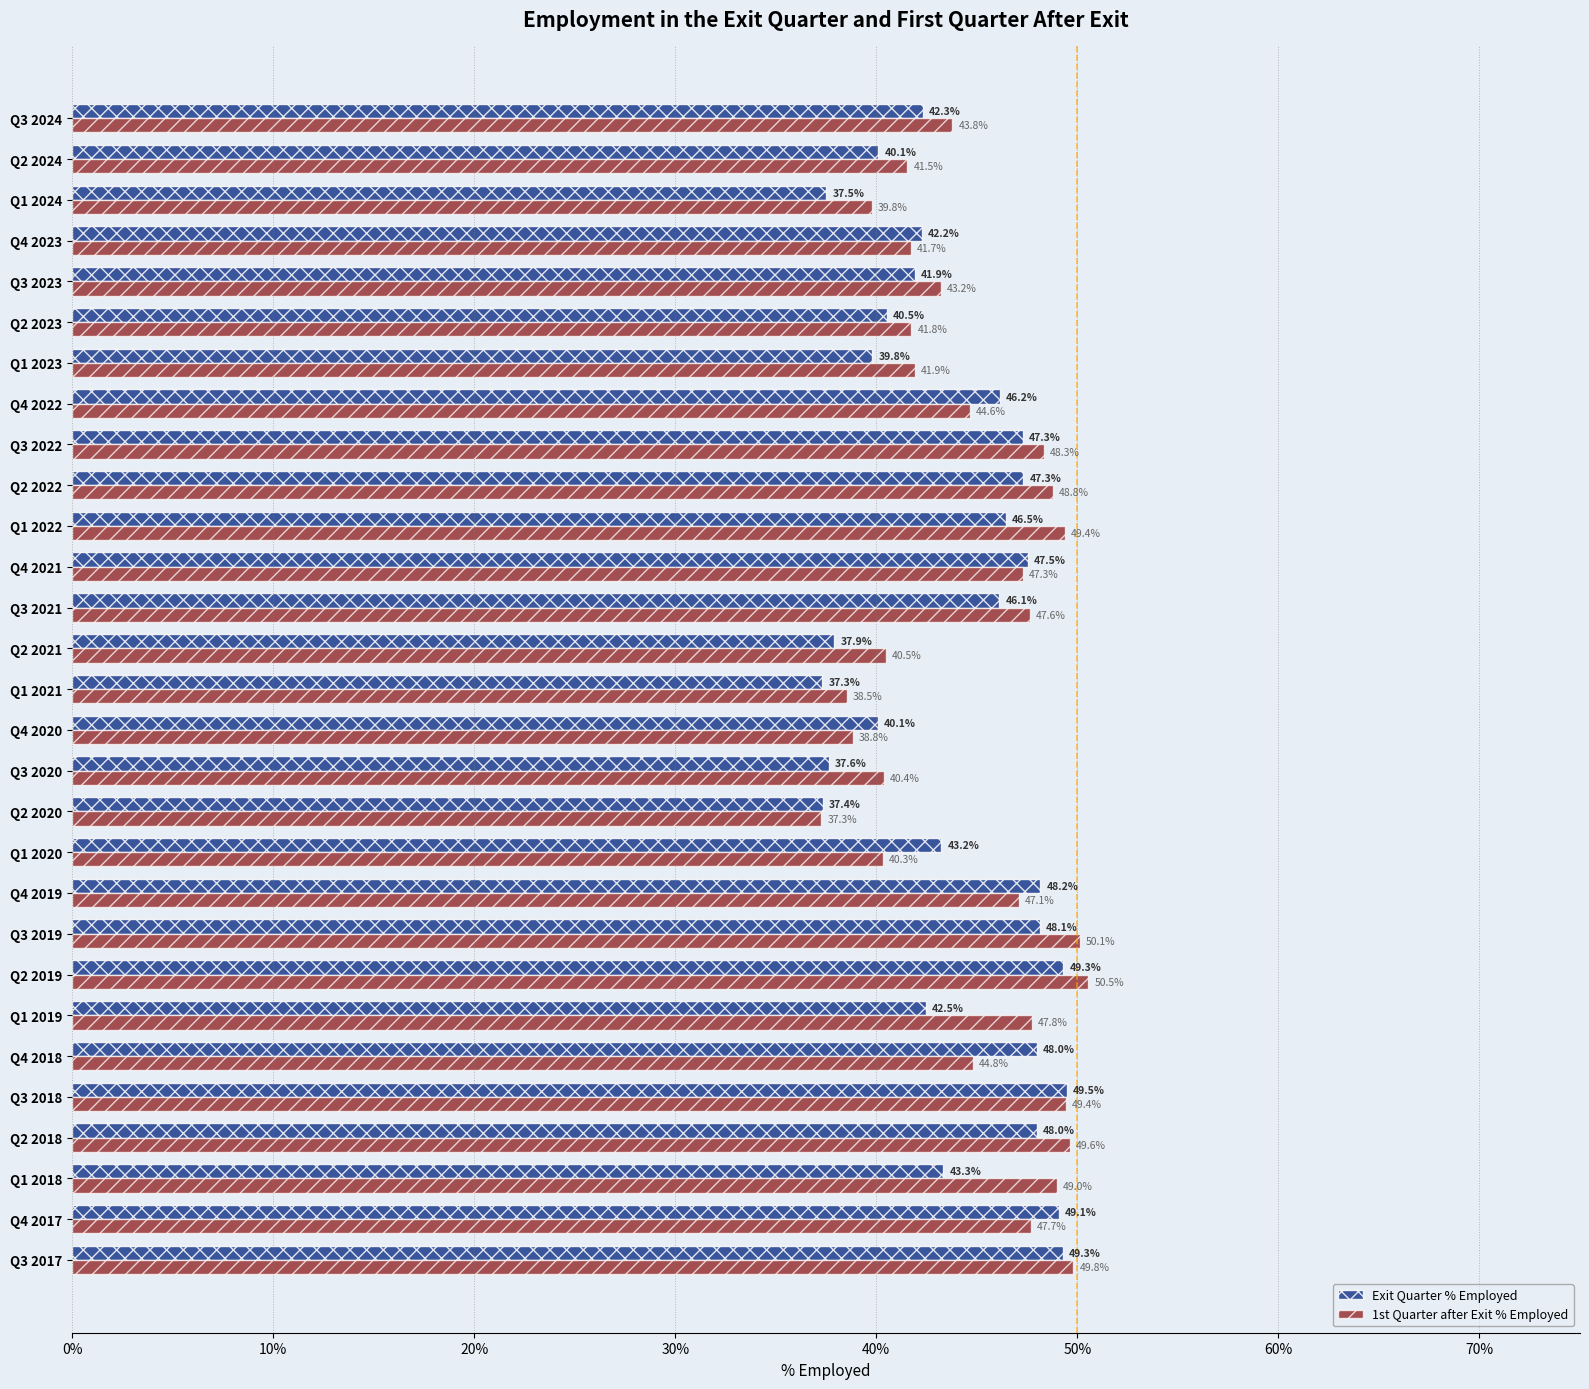

Which series has the widest spread of values?

1st Quarter after Exit % Employed